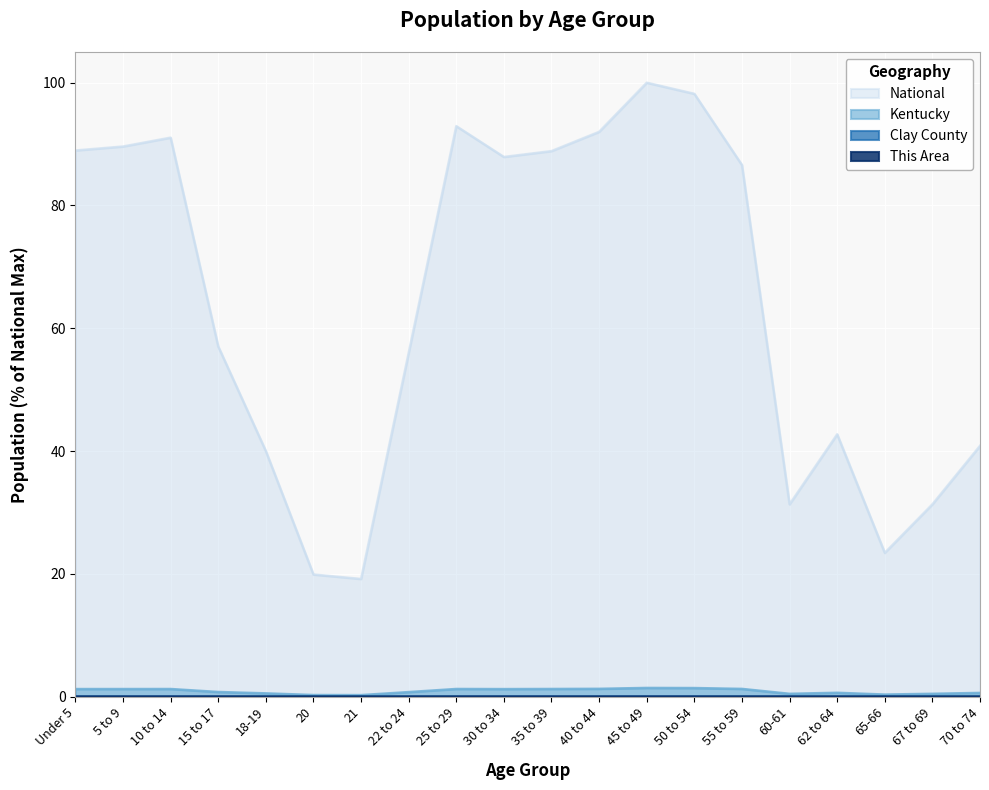

What is the sum of the Kentucky values at 18-19 and 62 to 64?

1.2